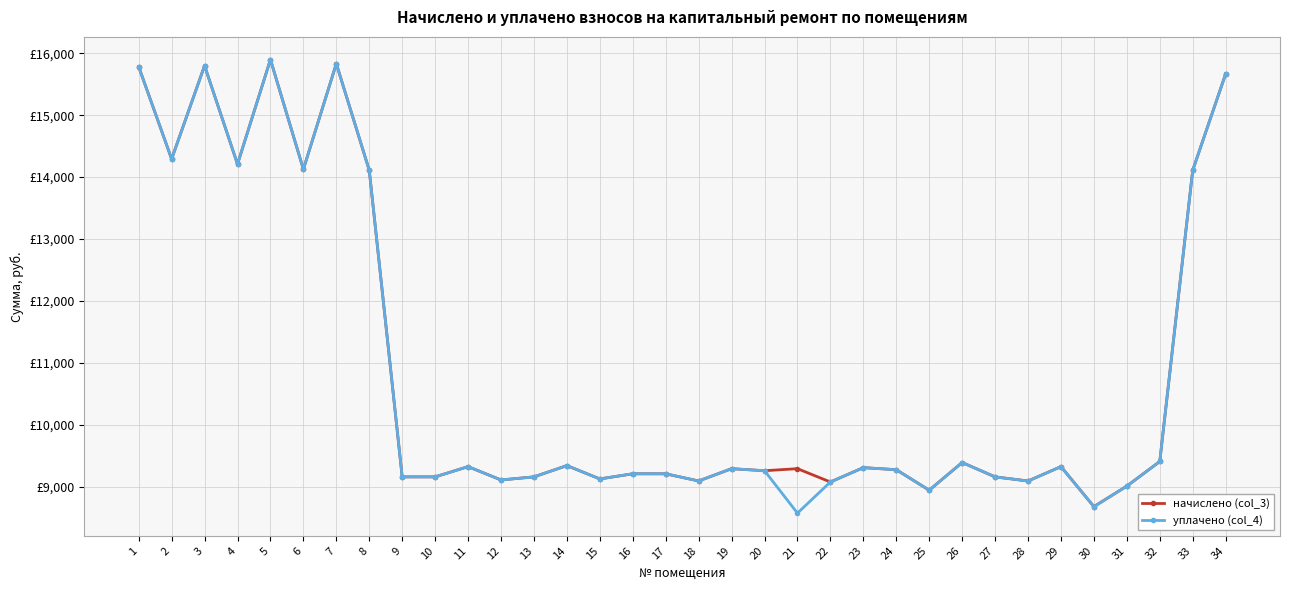

What are all the series names shown in the legend?

начислено (col_3), уплачено (col_4)